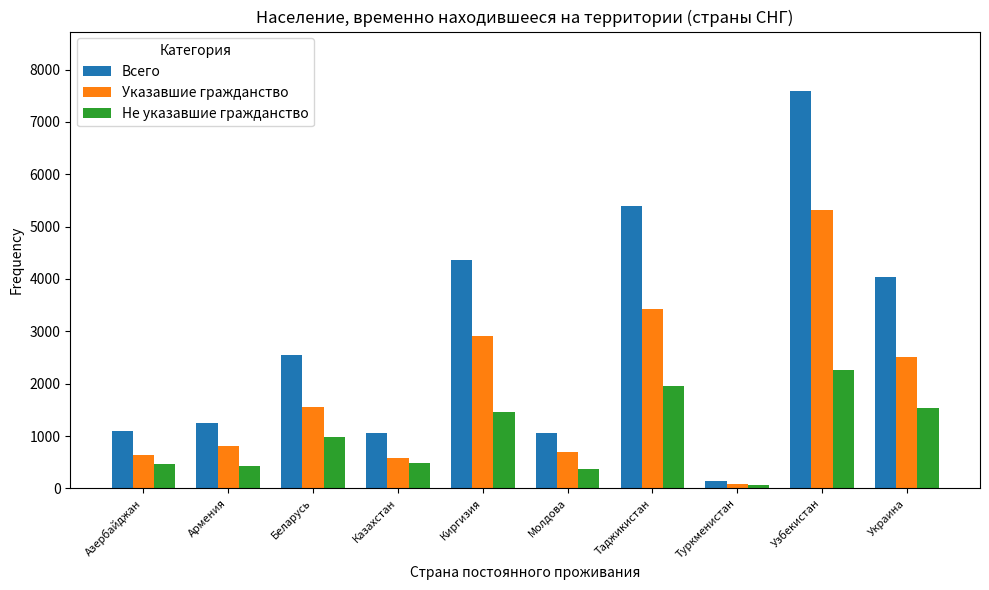

List the series in order of their peak value, highest first.

Всего, Указавшие гражданство, Не указавшие гражданство